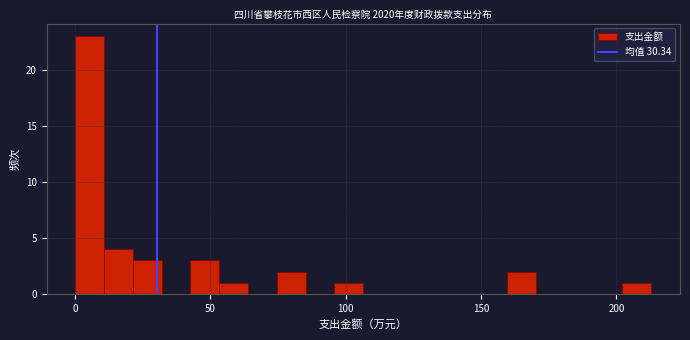

Read against the x-axis, roughly where is the centre of the tallest bar?

5